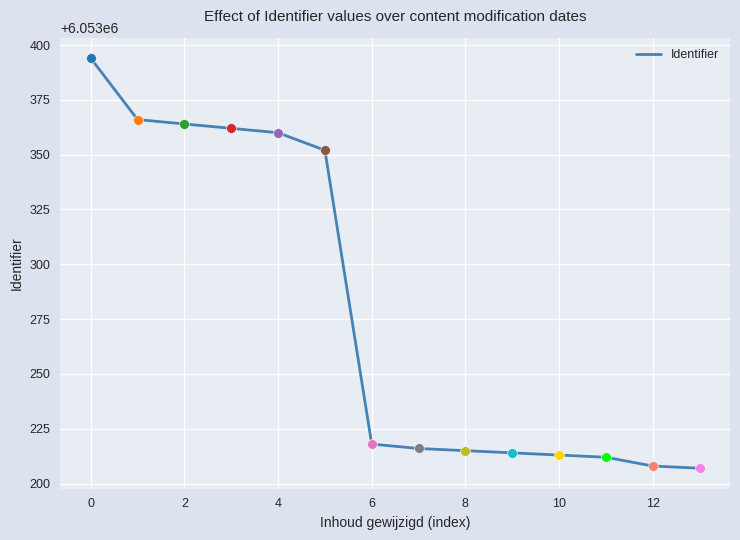

What is the difference between the maximum and minimum values?

187